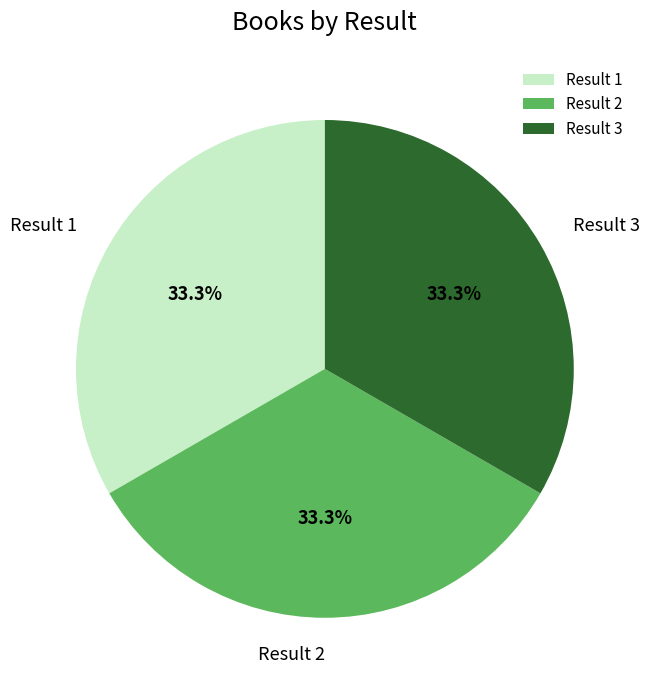

Is there a majority slice in this chart?

No